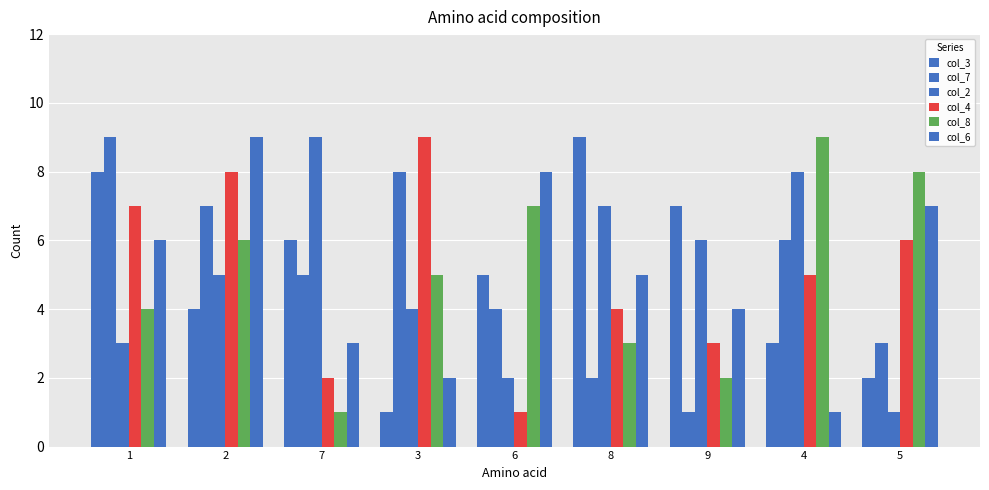

What value does the col_2 series have at 3?

4